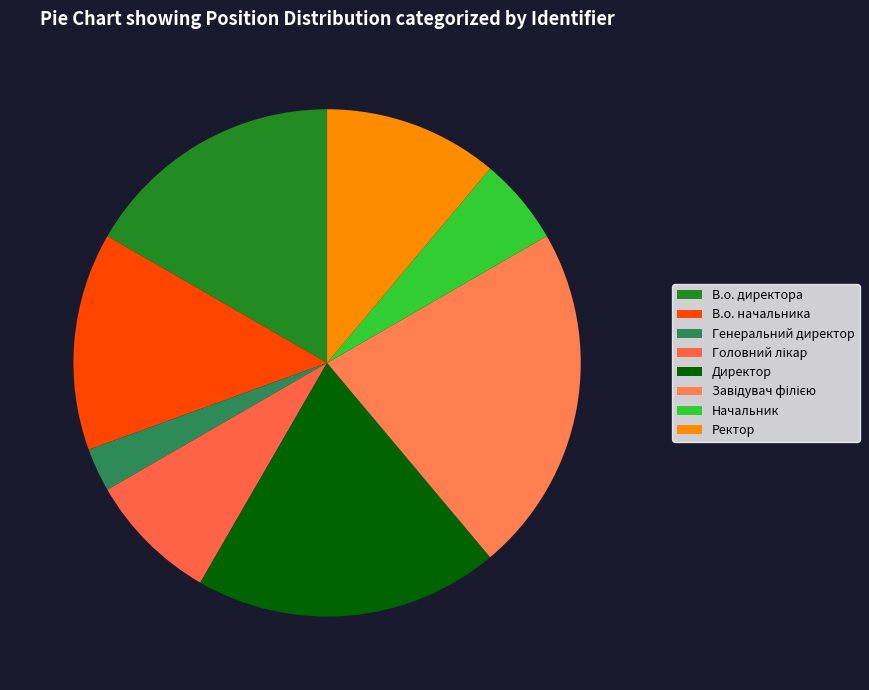

Approximately how many times larger is the value at Завідувач філією compared to Генеральний директор?

8.0